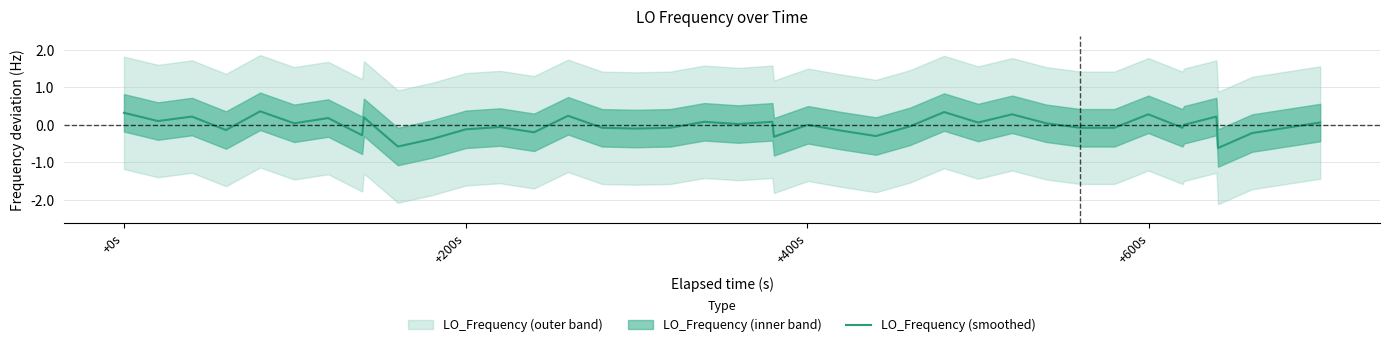

Count the number of categories in the chart.

40